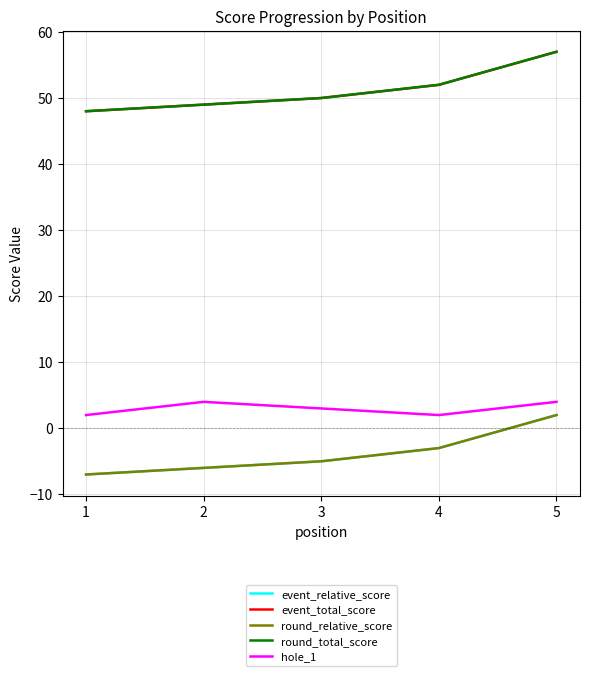

What is the total value across all series at 3?

93